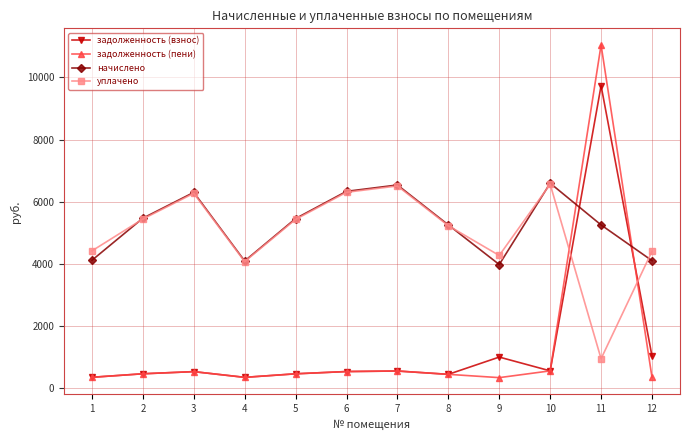

Which series has the largest total across all categories?

начислено